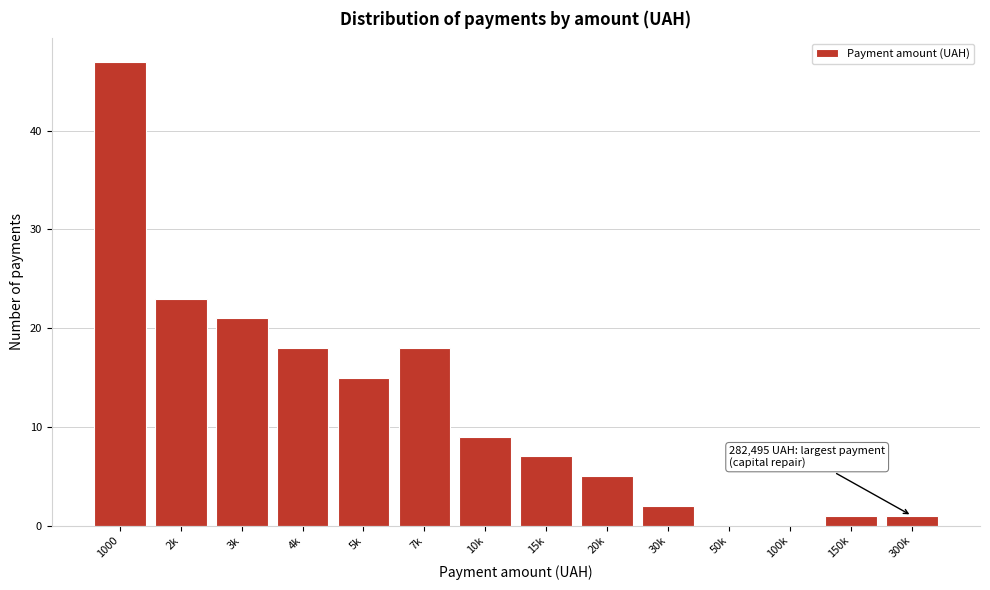

Reading right to left, transcribe all the data shown in this chart.

300k=1	150k=1	100k=0	50k=0	30k=2	20k=5	15k=7	10k=9	7k=18	5k=15	4k=18	3k=21	2k=23	1000=47